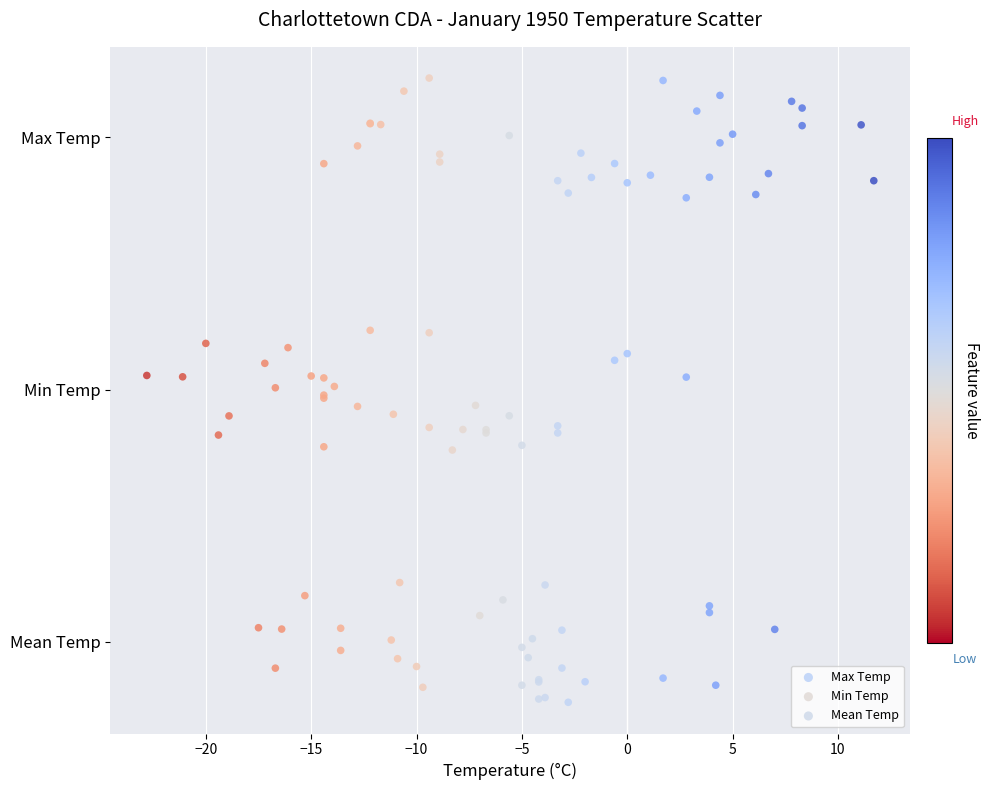

Which series reaches the minimum Y coordinate?

Mean Temp